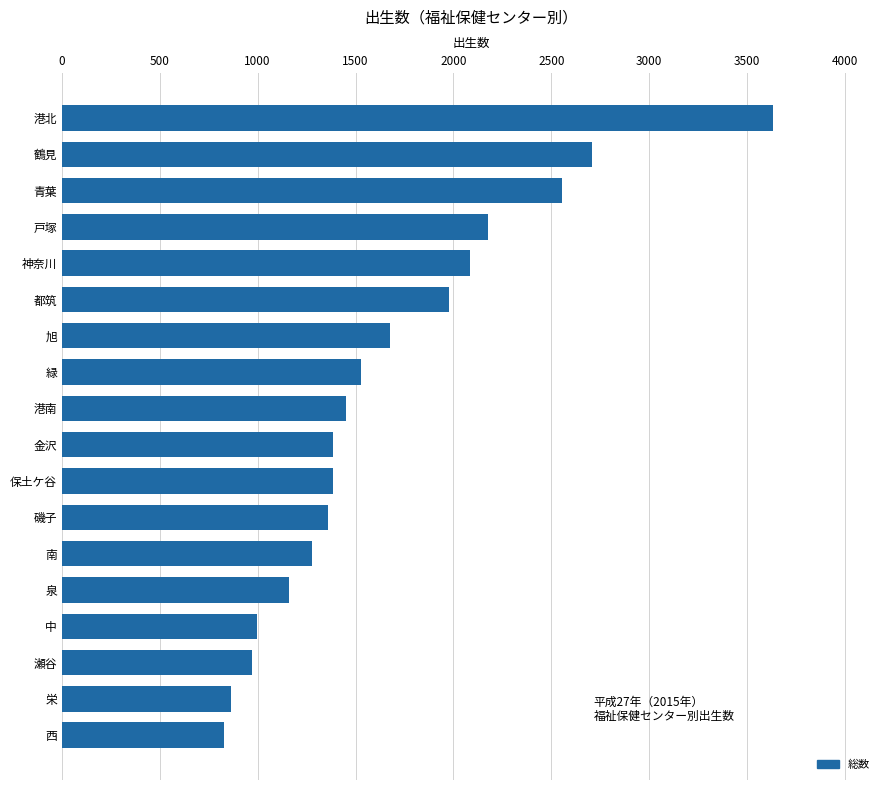

What is the smallest value displayed?

827